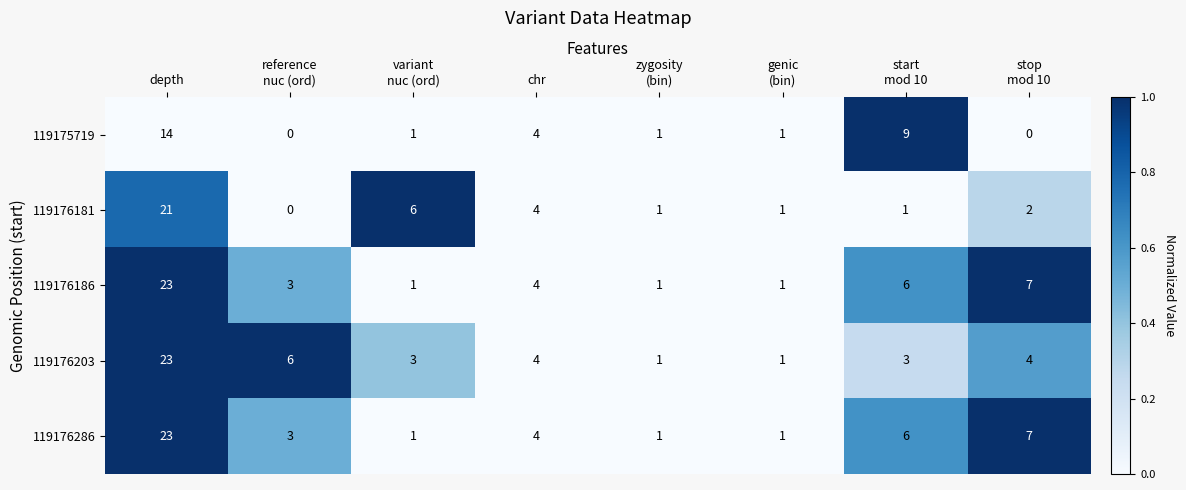

Which category has the highest value across all series?

depth